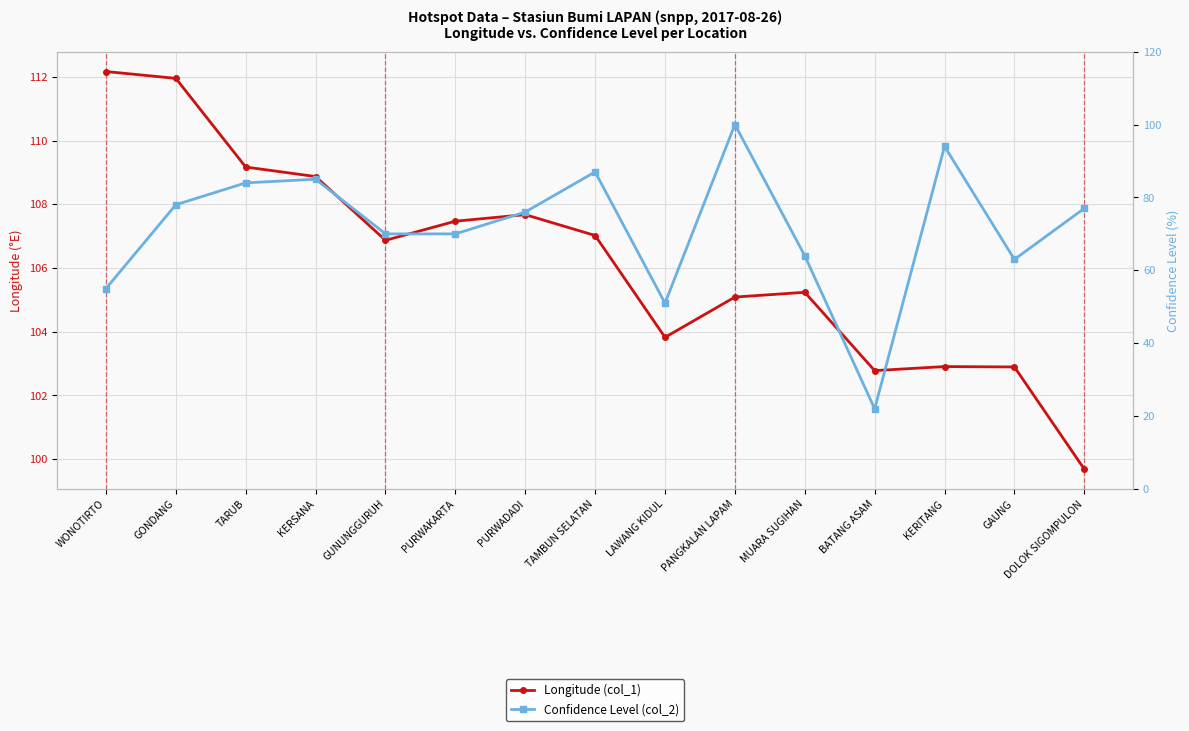

How many interior local valleys does the Longitude (col_1) series have?

3